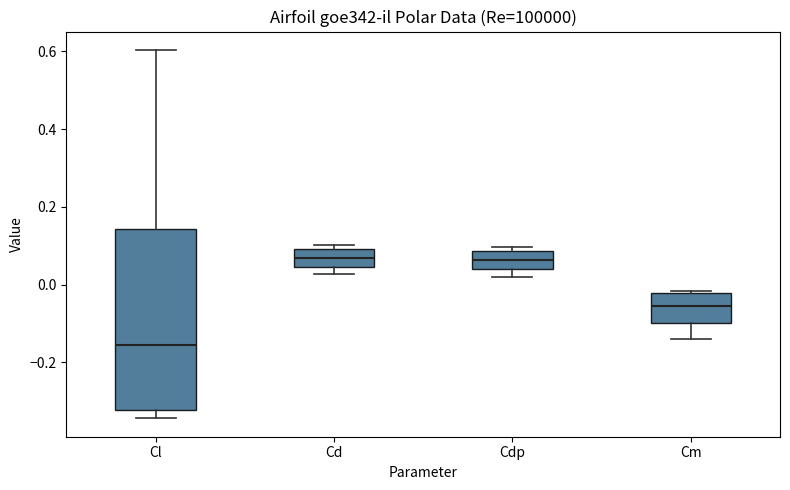

Where is the upper edge of the box for Cdp on the y-axis? The values are not printed on the chart, so give them approximately, as read against the axis.

0.08